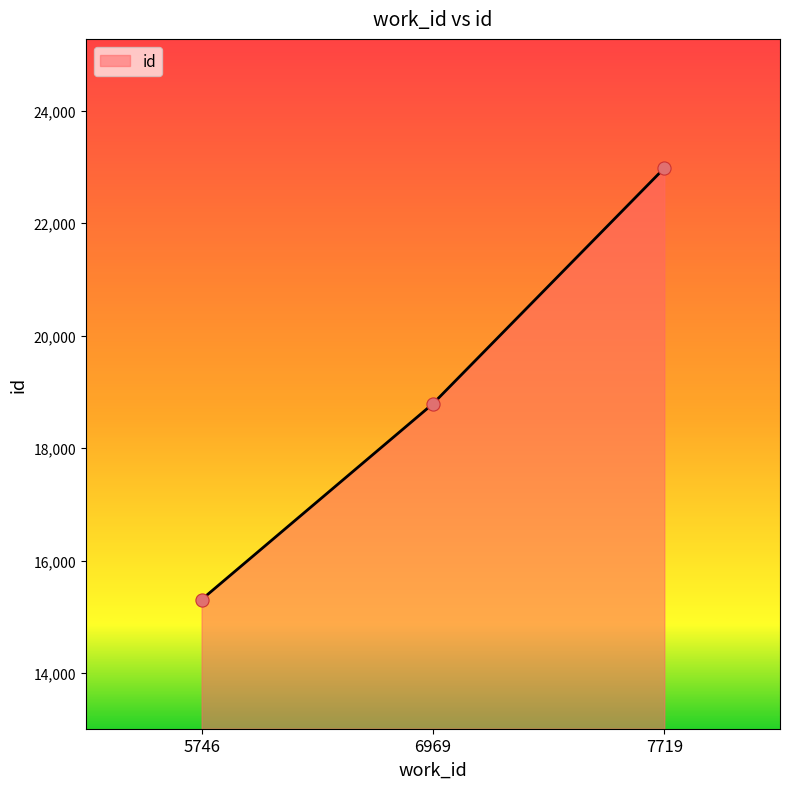

Which has a higher value, 7719 or 6969?

7719